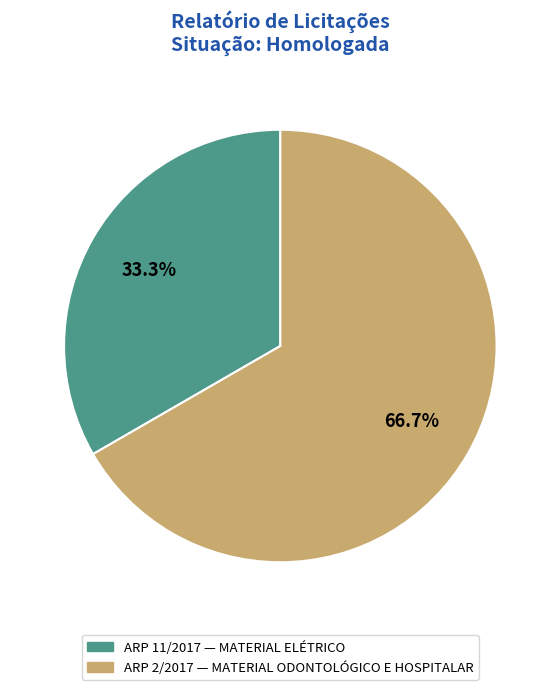

Is ARP 11/2017 the majority of the pie?

No